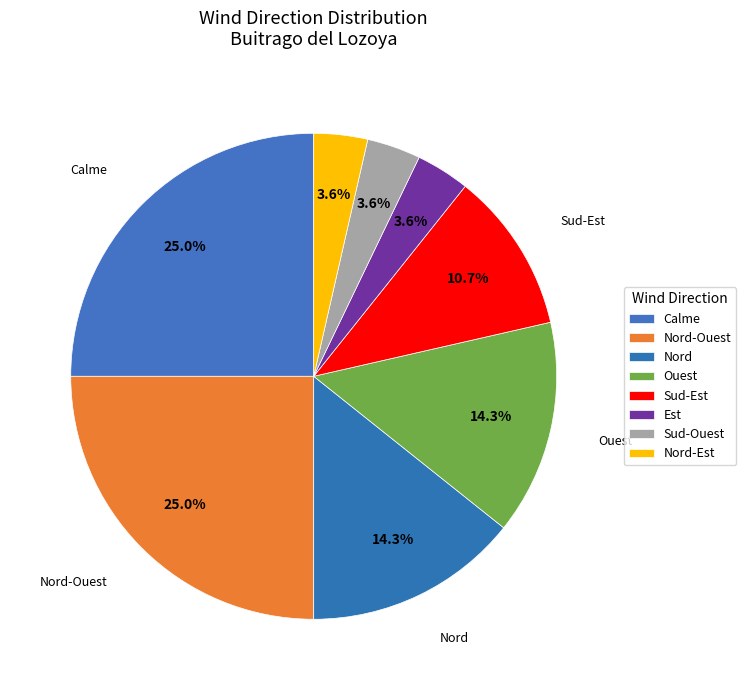

How many segments does this pie chart have?

8